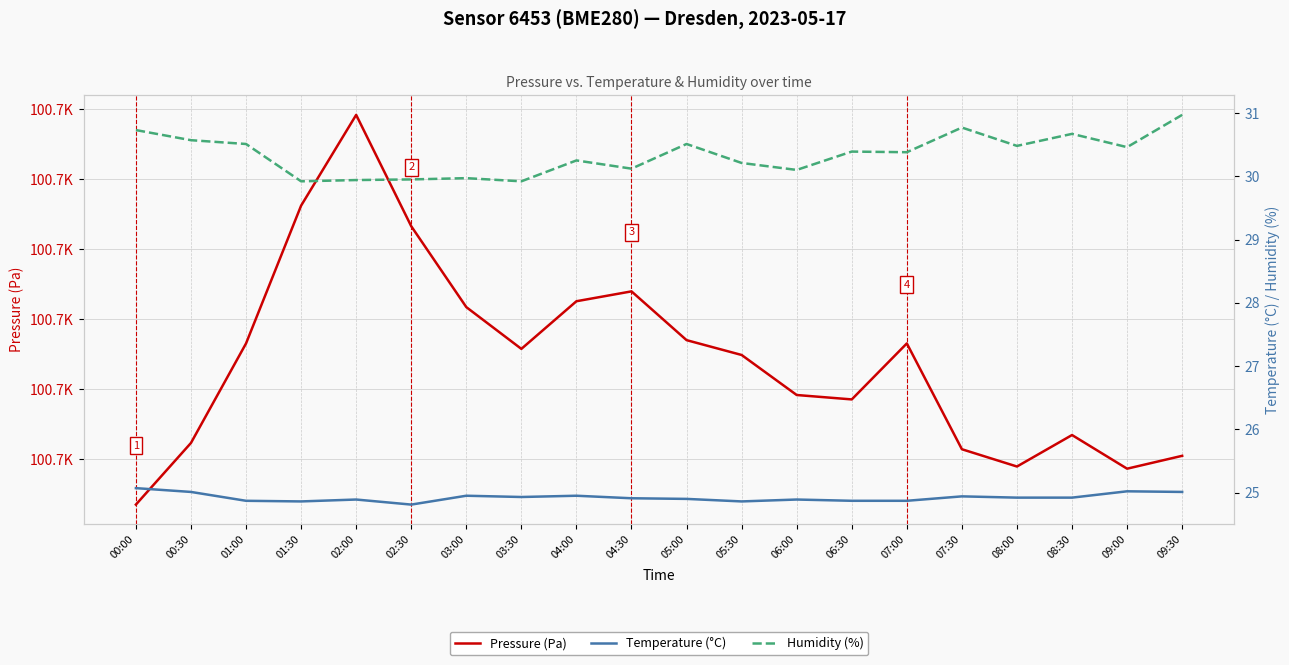

Does the chart have visible grid lines?

Yes